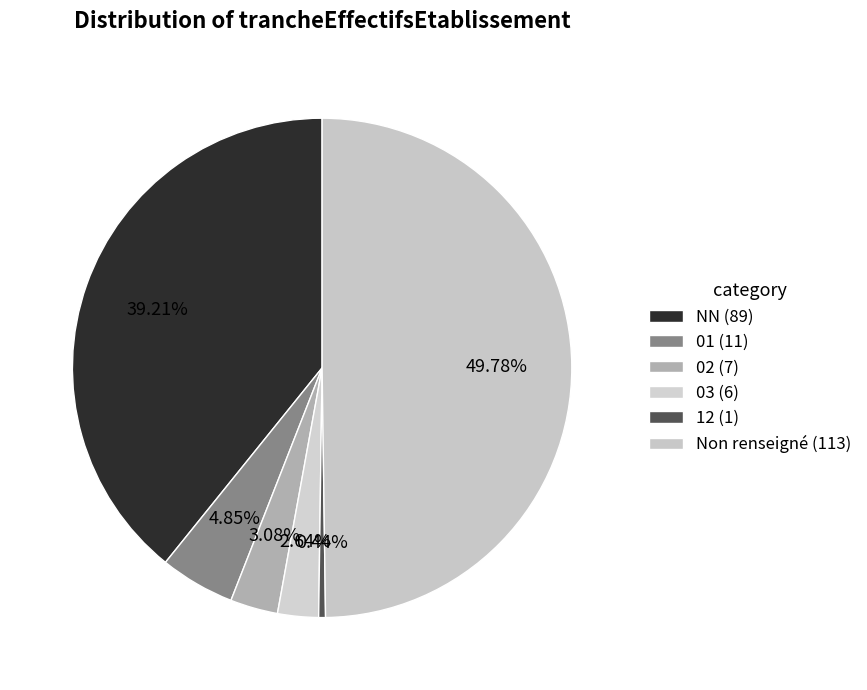

To the nearest percent, what is the difference between the largest and smallest slice percentages?

49%